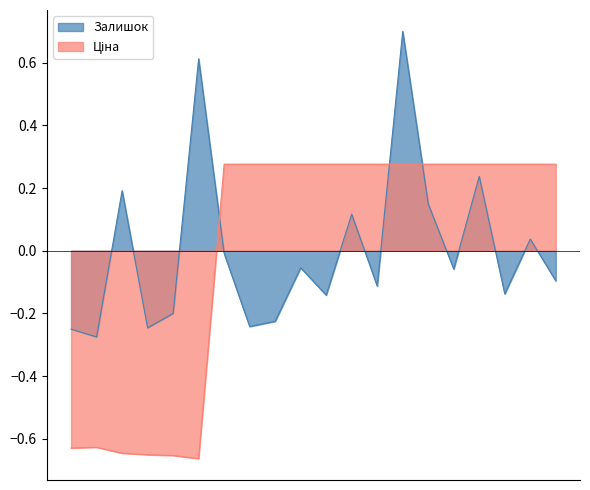

Count the number of data series in this chart.

2